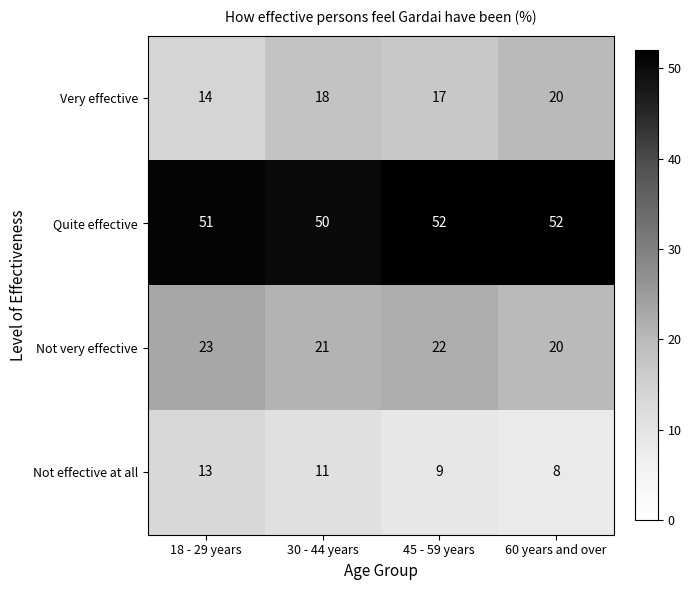

Is it true that Not effective at all equals 4 at 18 - 29 years?

False